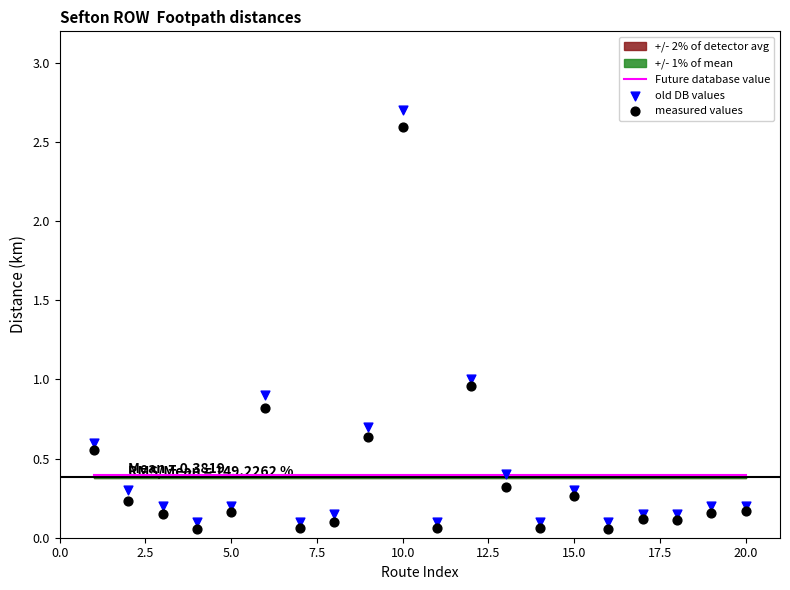

Which series contains the lowest Y value?

measured values